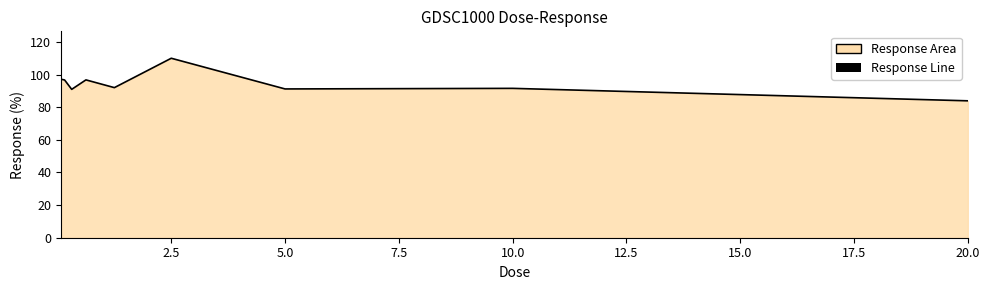

Which has a higher value, 20.0 or 10.0?

10.0